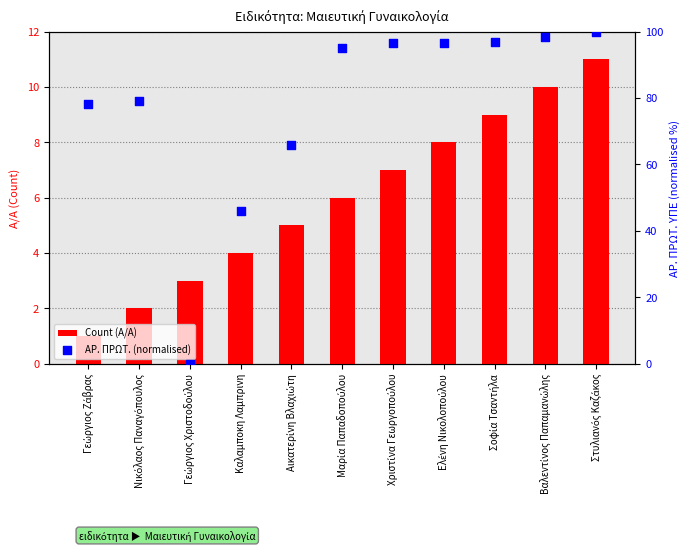

What is the total value across all series at Χριστίνα Γεωργοπούλου?

103.7